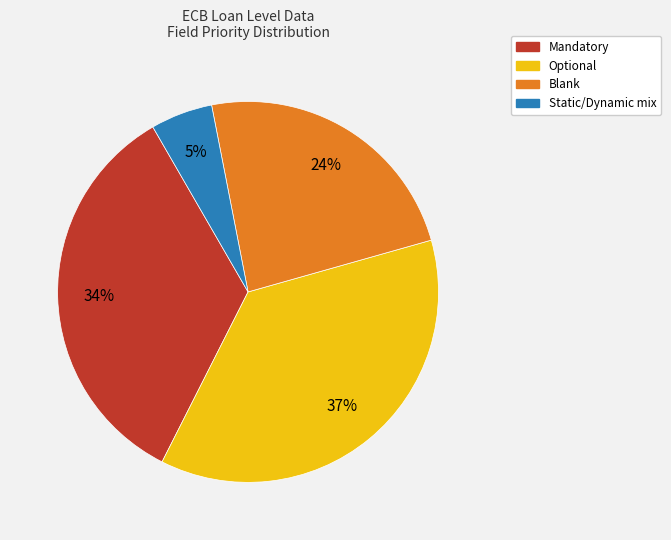

To the nearest percent, what is the difference between the largest and smallest slice percentages?

32%